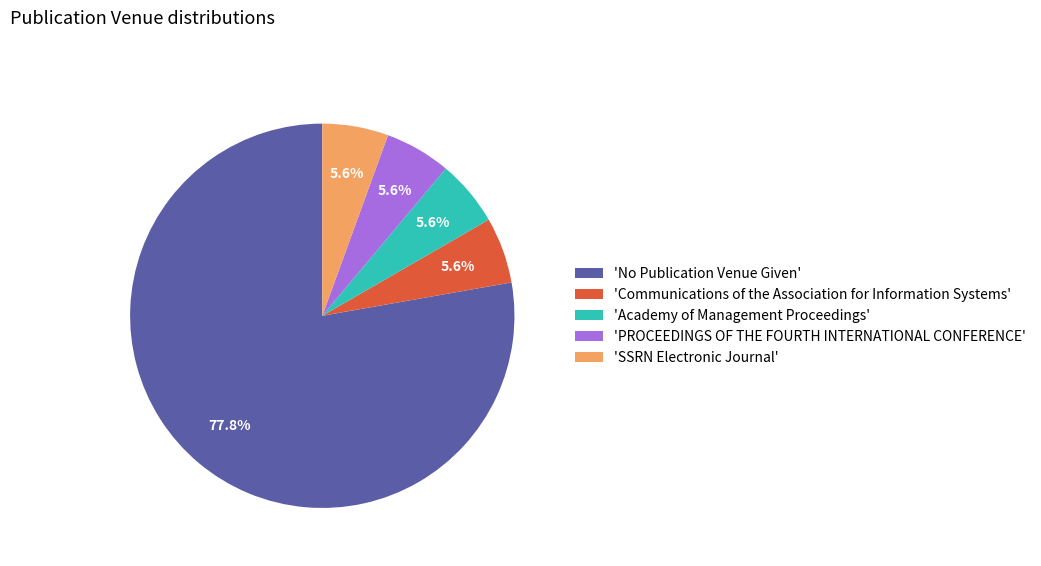

How many slices are in this pie chart?

5